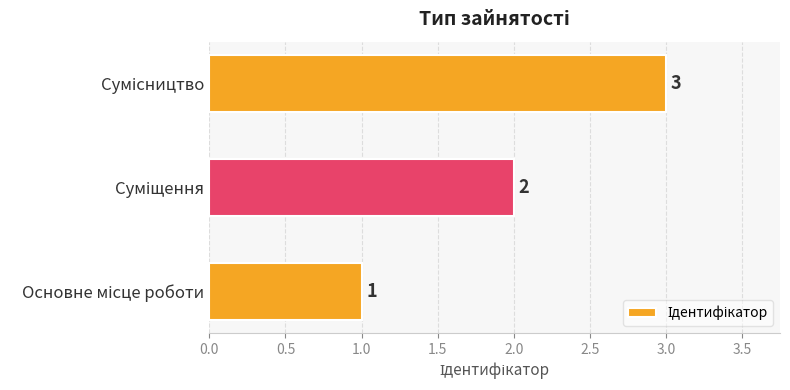

What is the greatest value displayed?

3